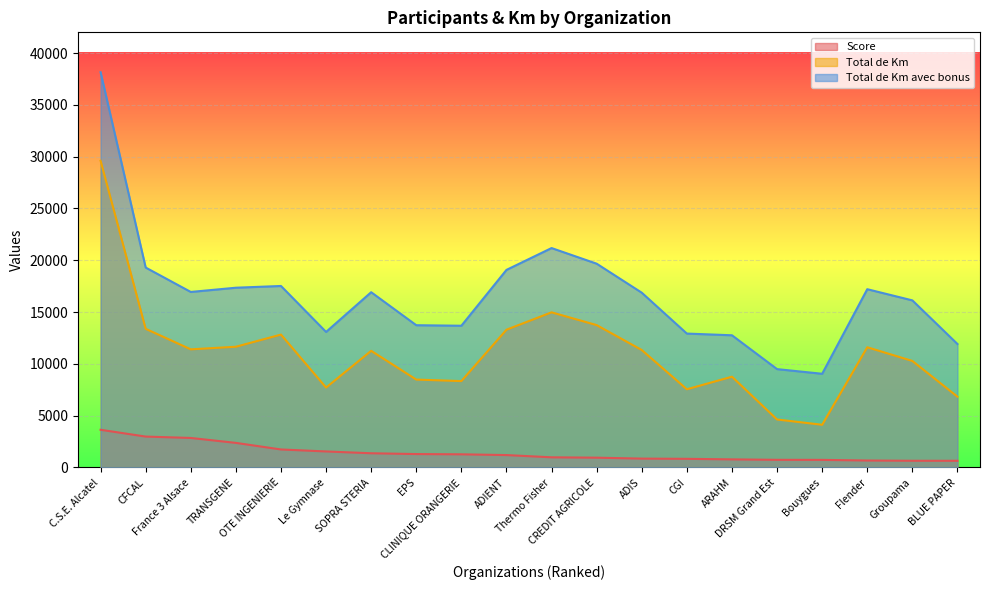

At which category is the sum across all series the highest?

C.S.E. Alcatel